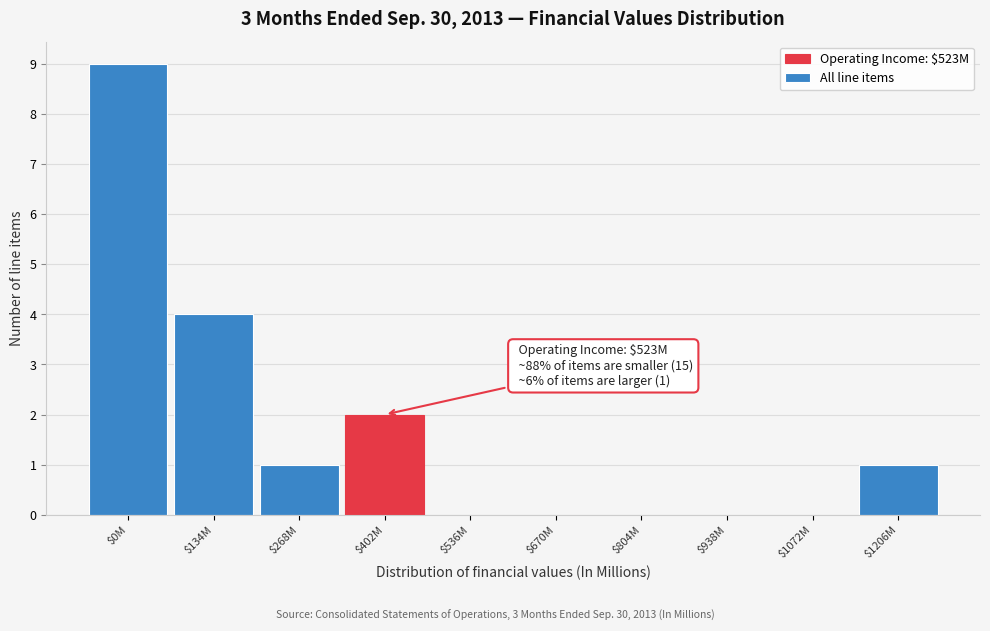

What is the sum of all values?

17